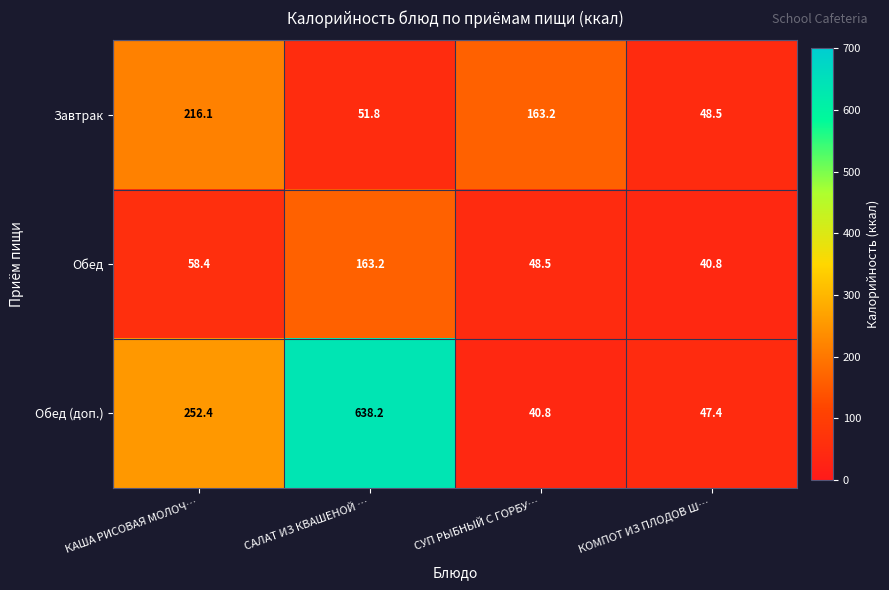

Rank the series by their average value, from lowest to highest.

Обед, Завтрак, Обед (доп.)